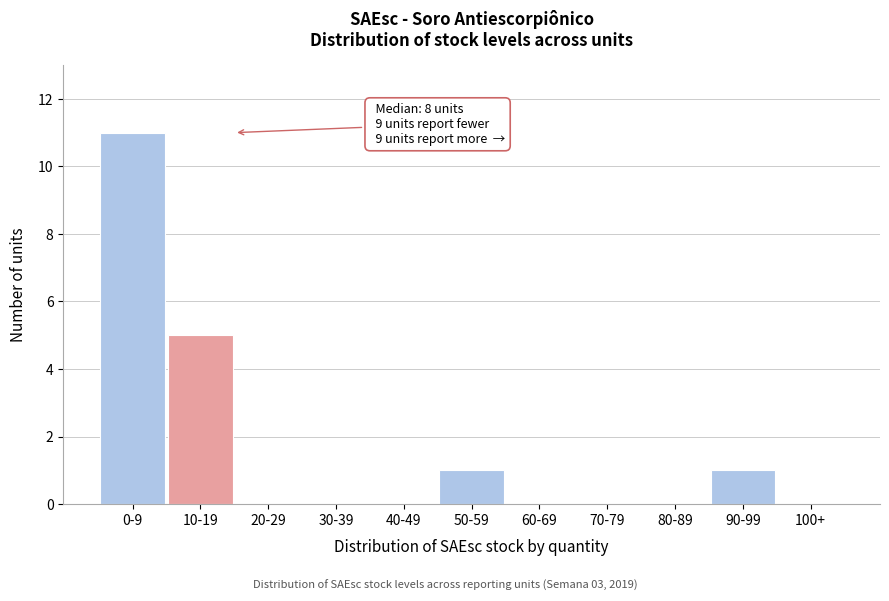

Reading left to right, transcribe all the data shown in this chart.

0-9=11	10-19=5	20-29=0	30-39=0	40-49=0	50-59=1	60-69=0	70-79=0	80-89=0	90-99=1	100+=0